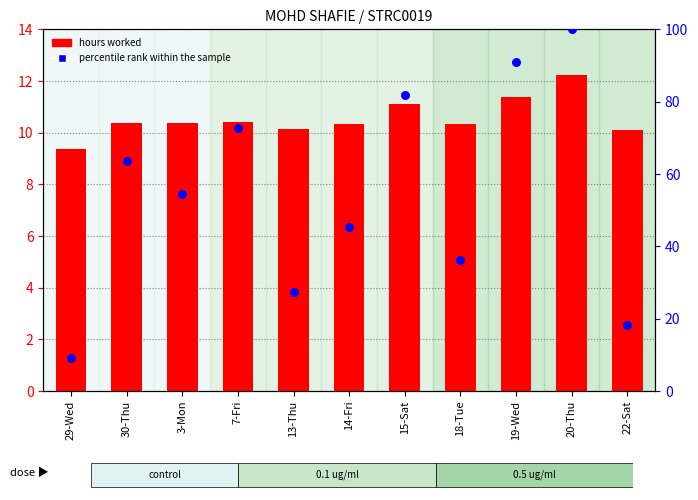

At how many categories does at least one series exceed 90?

2